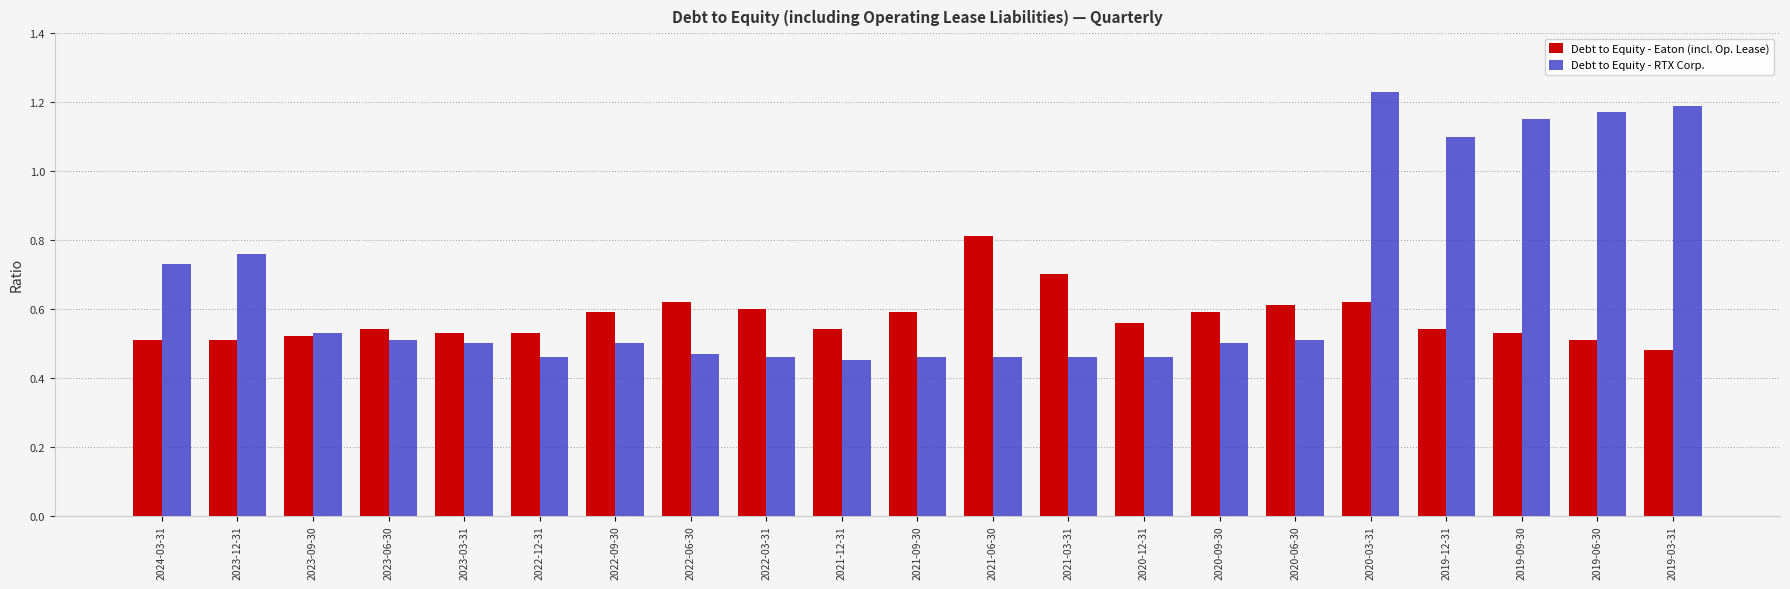

What are all the series names shown in the legend?

Debt to Equity - Eaton (incl. Op. Lease), Debt to Equity - RTX Corp.